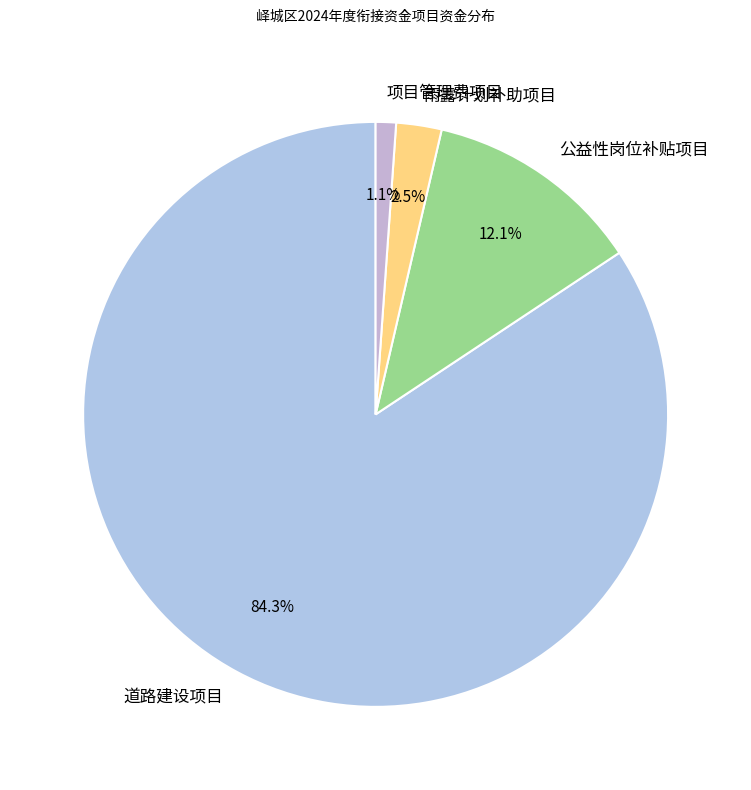

What percentage do 公益性岗位补贴项目 and 项目管理费项目 together represent?

13.2%